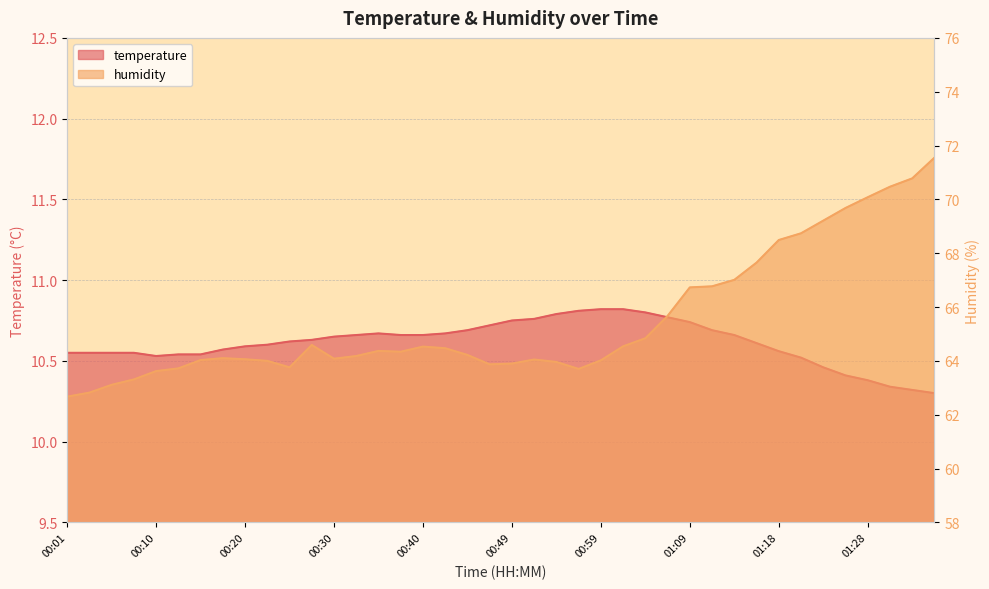

What is the value of the humidity point at the 27th from the left?

64.8